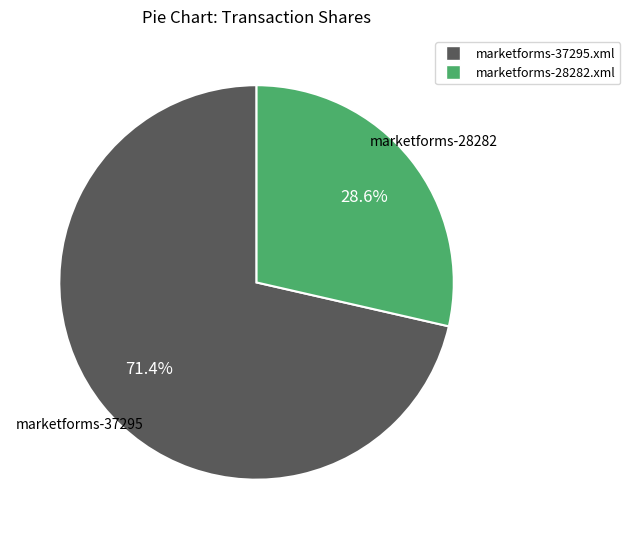

To the nearest percent, what percentage of the pie is marketforms-28282.xml?

29%